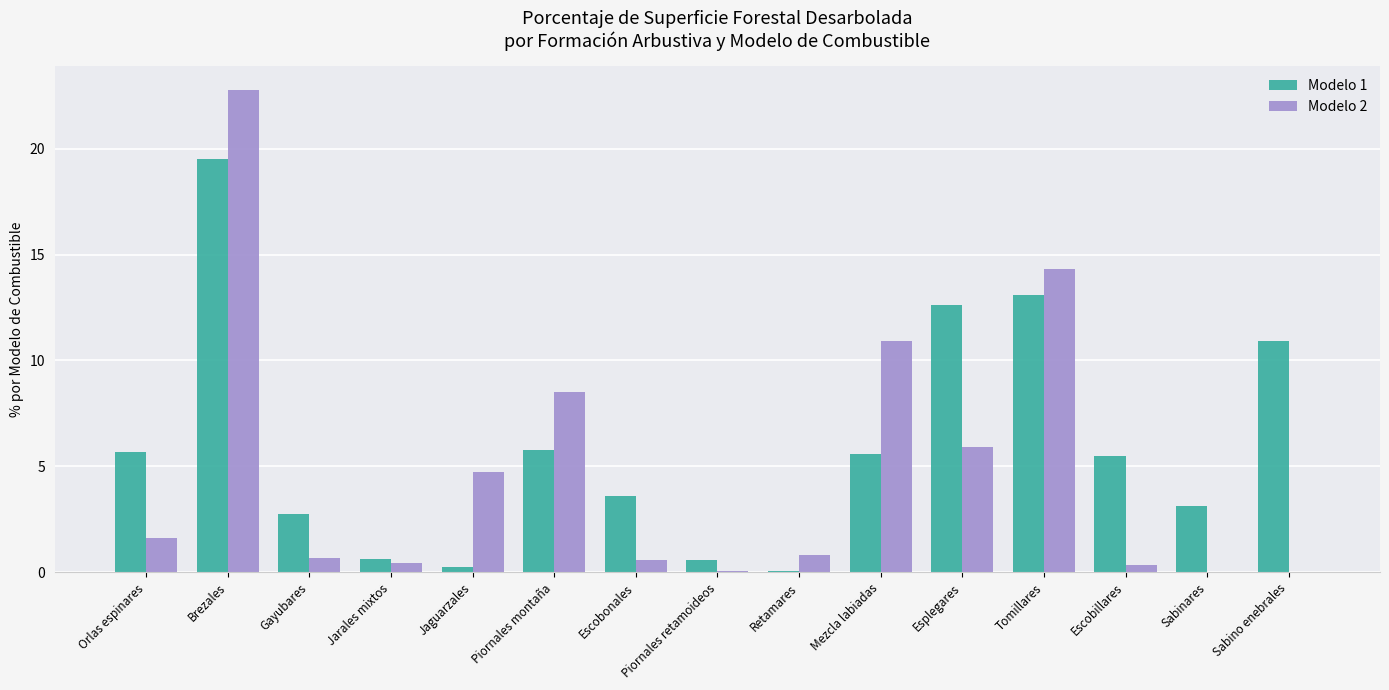

What is the sum of all Modelo 1 values?

89.7